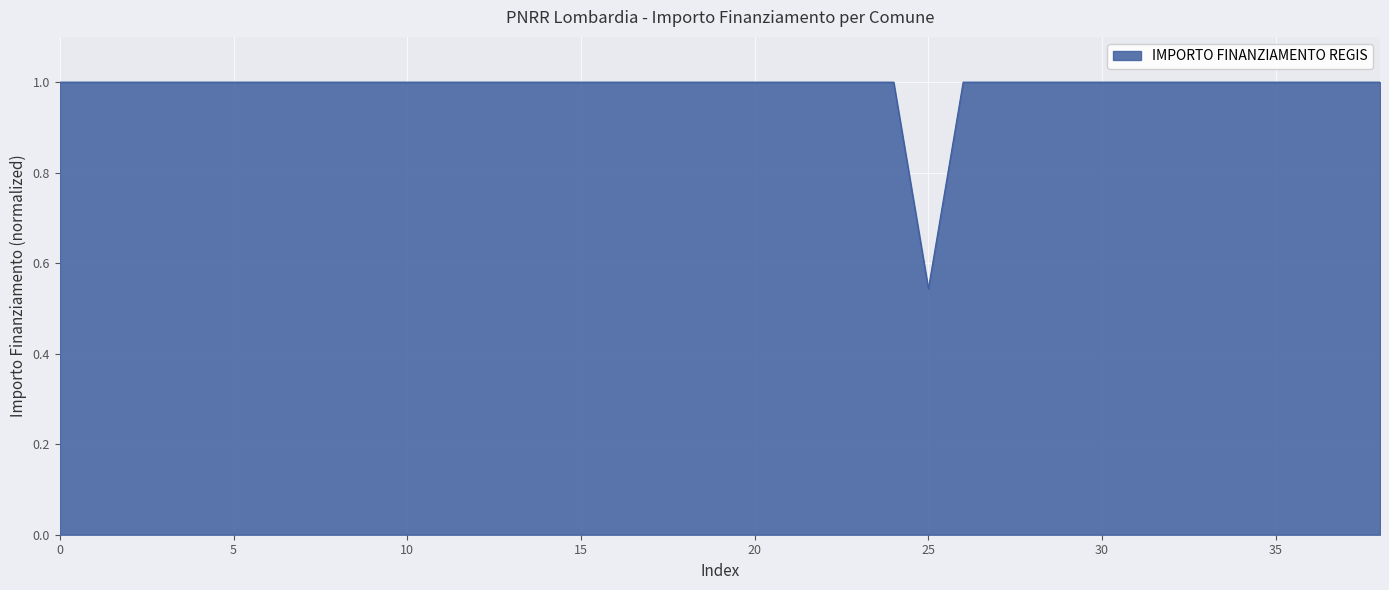

What is the value of the 11th point from the left?

1.0